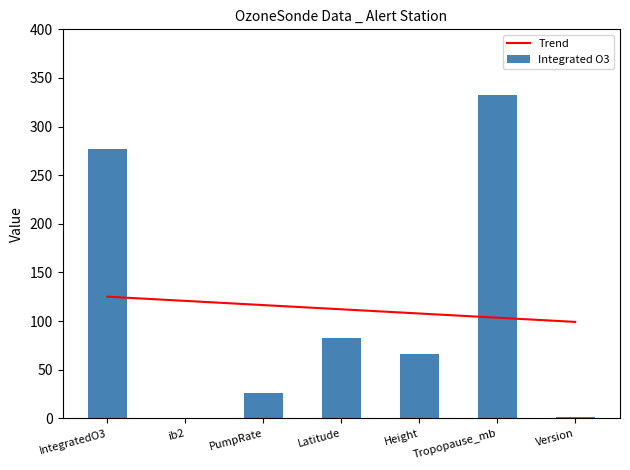

Is it true that the value at IntegratedO3 is 276.6?

True